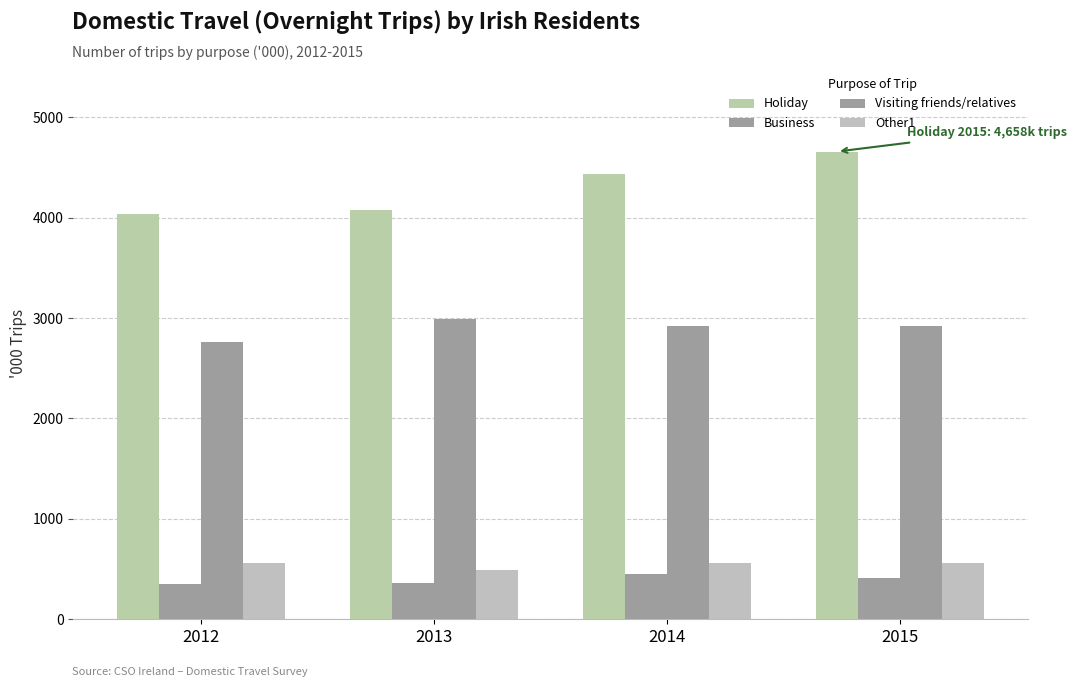

Are the bars horizontal?

No